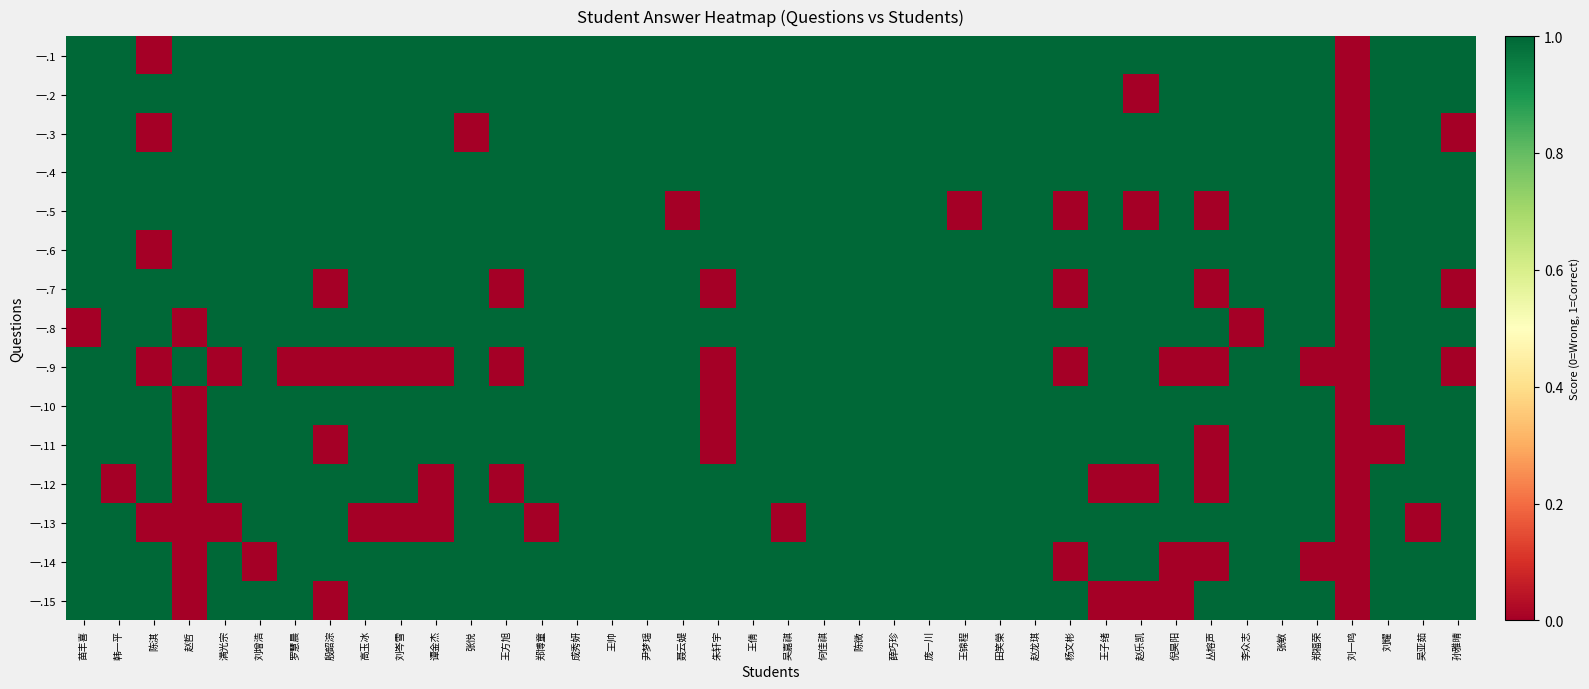

What is the difference between the highest and lowest values at 郑福荣?

1